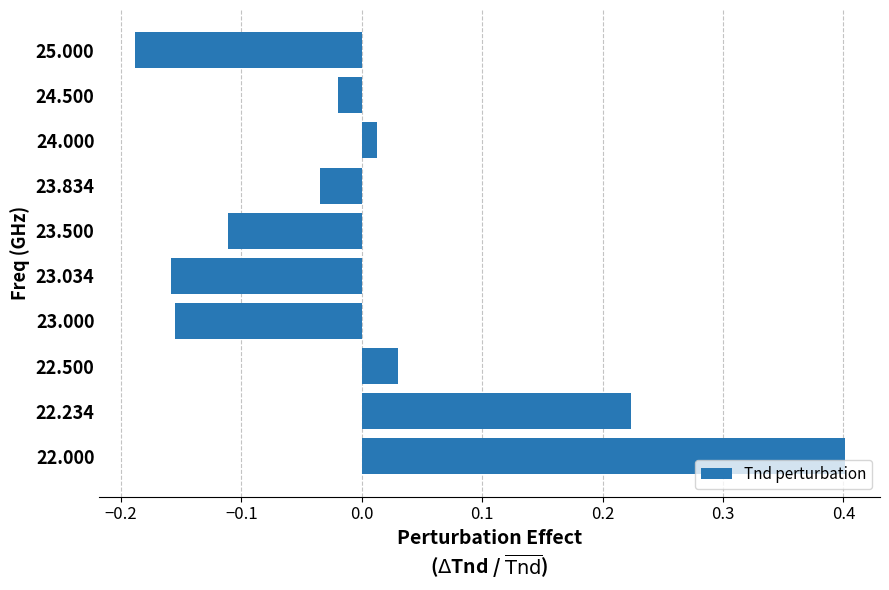

What is the greatest value displayed?

0.4